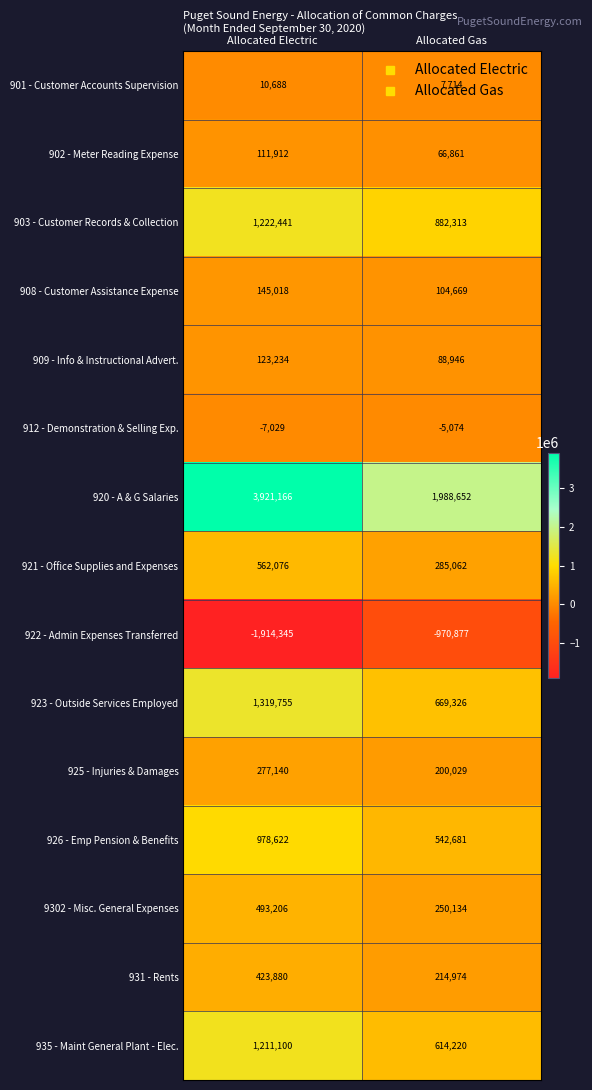

What is the difference between the 912 - Demonstration & Selling Exp. values at Allocated Gas and Allocated Electric?

1955